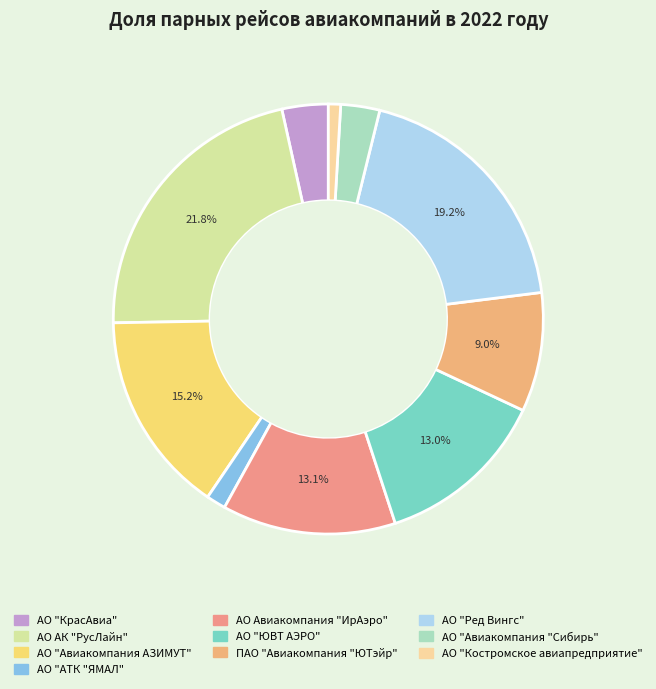

To the nearest percent, what percentage of the pie is АО "Авиакомпания "Сибирь"?

3%